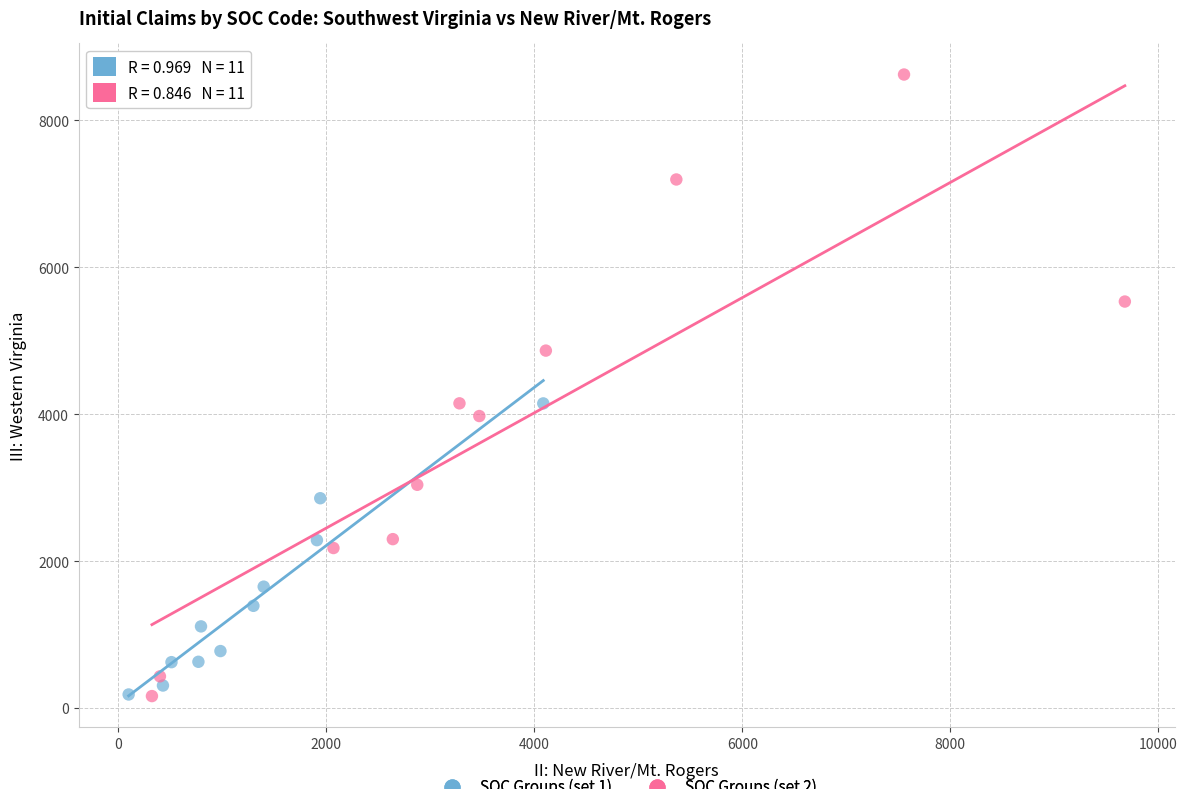

Which series has the largest Y range (max minus min)?

SOC Groups (set 2)